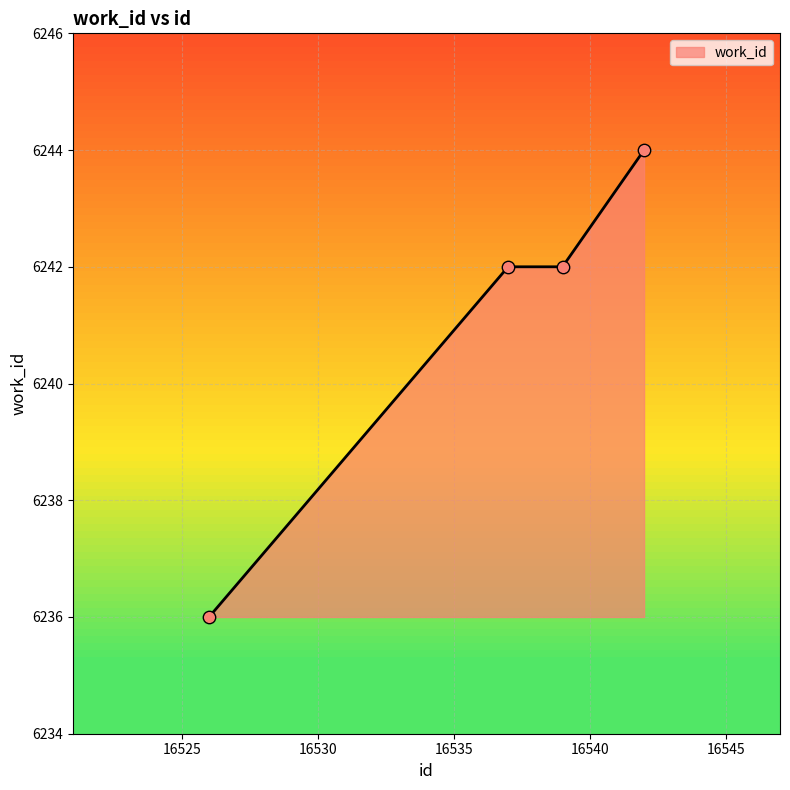

What is the maximum value shown in the chart?

6244